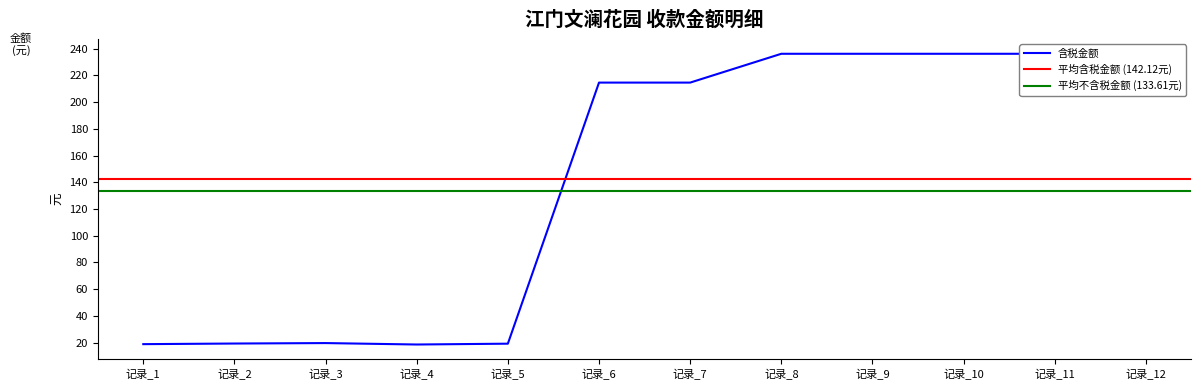

What is the sum of all 税费 values?

229.6